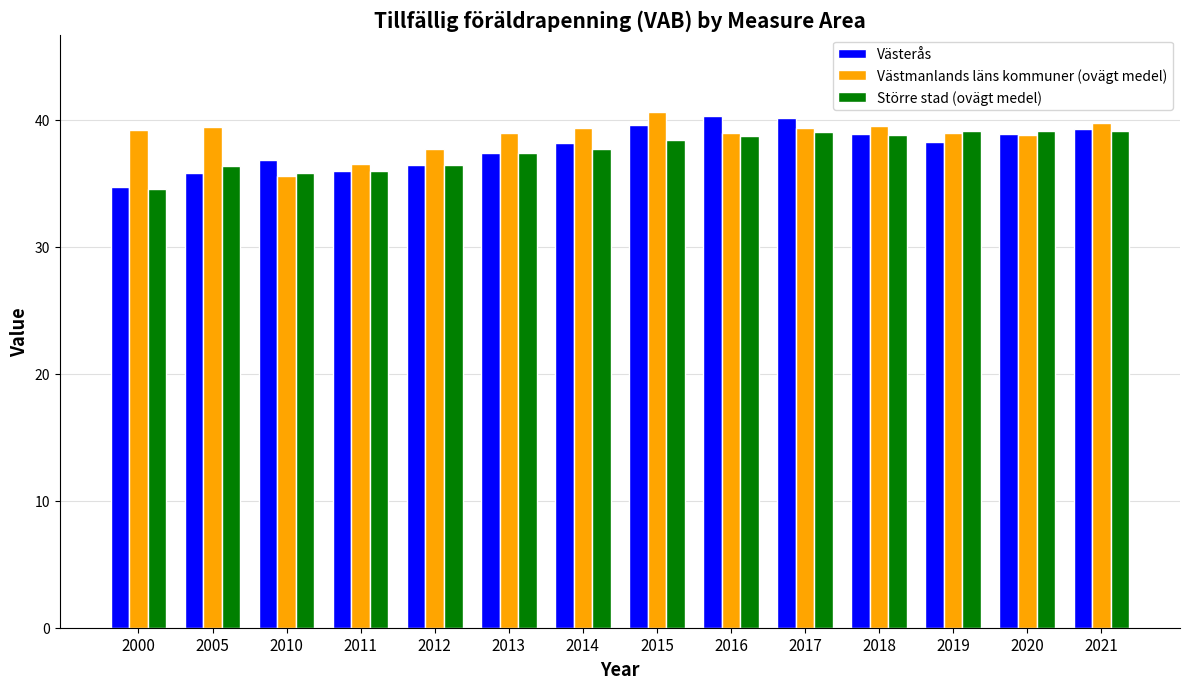

What is the maximum value shown in the chart?

40.6